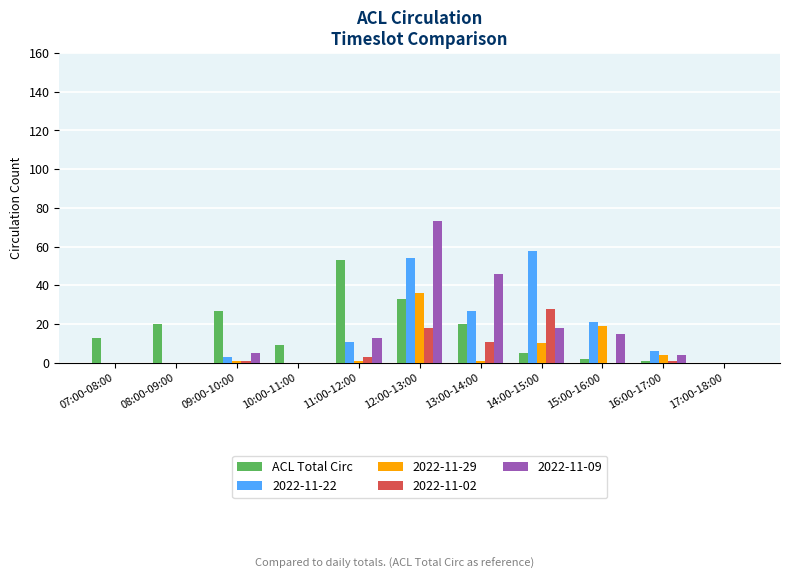

The ACL Total Circ series shows 5 at 14:00-15:00. True or false?

True